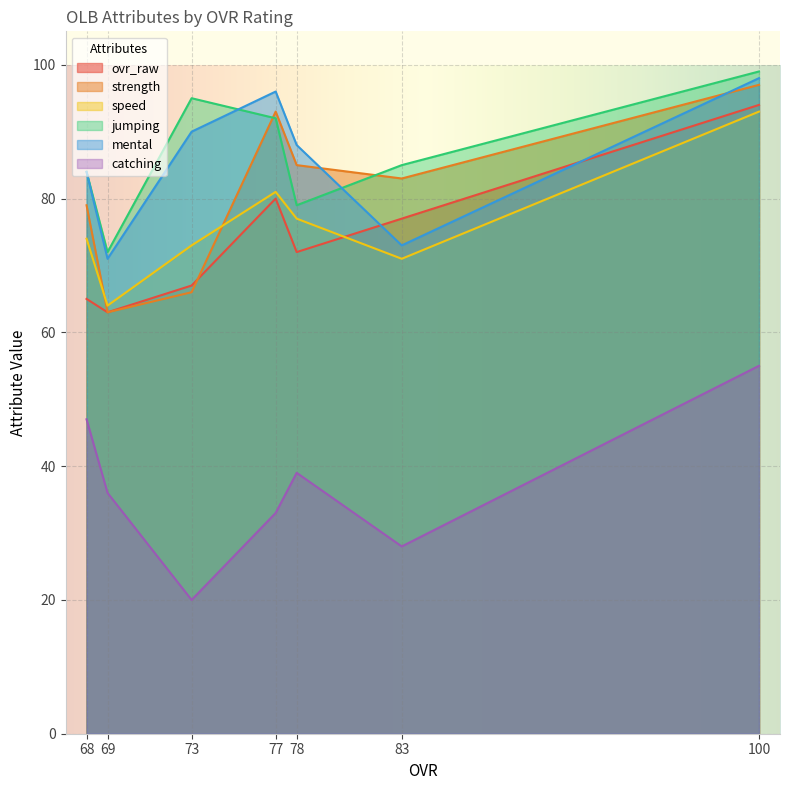

How many distinct data groups are displayed?

6